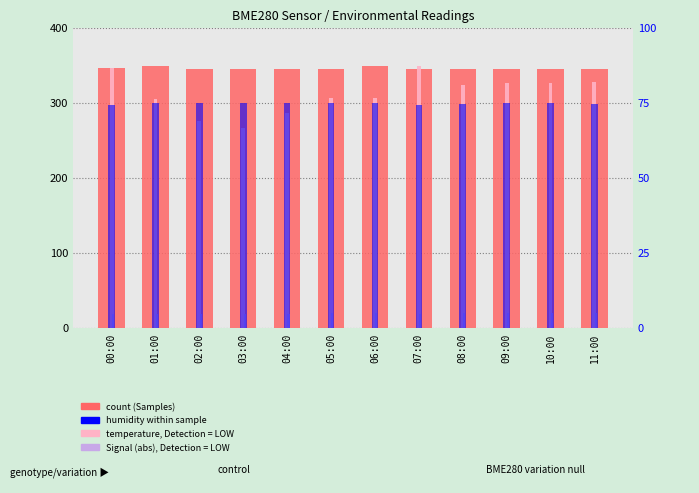

Where is BME280_temperature nearest to the value 308?

05:00